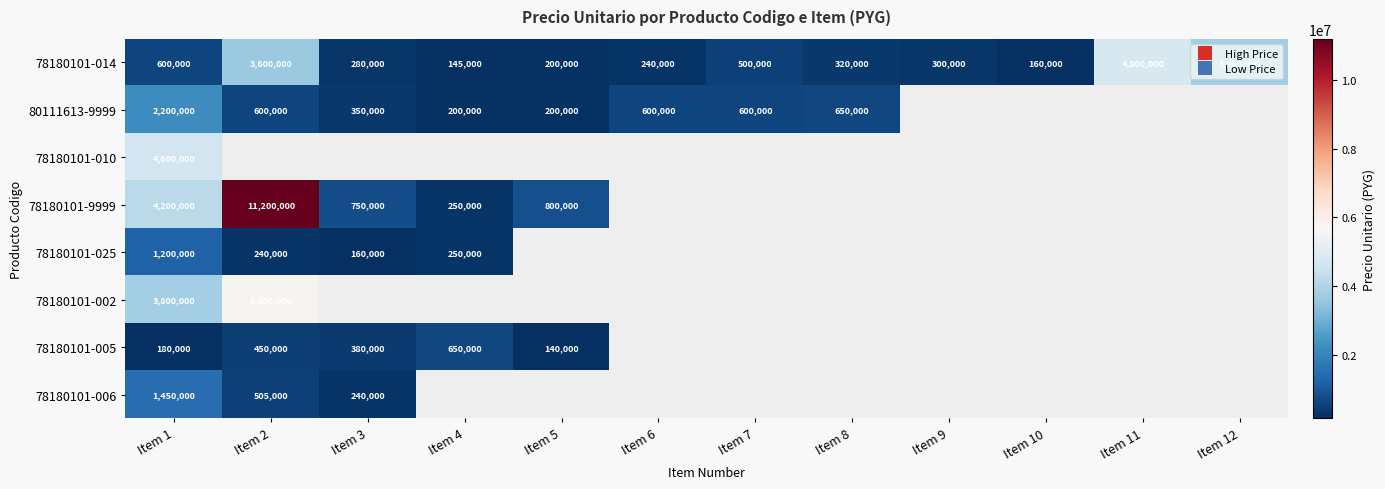

At Item 1, list the series in order from smallest to largest.

78180101-005, 78180101-014, 78180101-025, 78180101-006, 80111613-9999, 78180101-002, 78180101-9999, 78180101-010